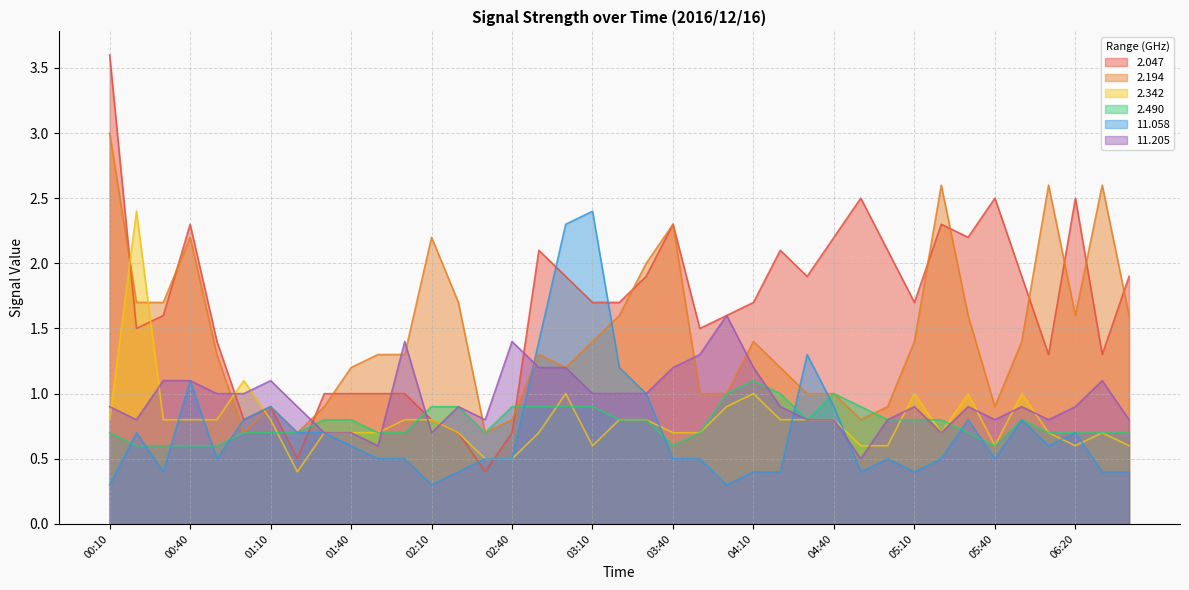

How many intersections are there between   2.490 and   2.047?

4